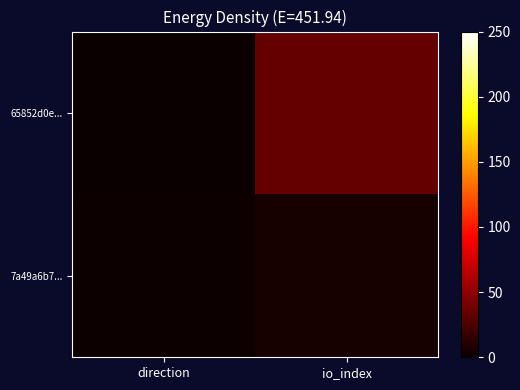

What is the difference between the highest and lowest values at io_index?

29